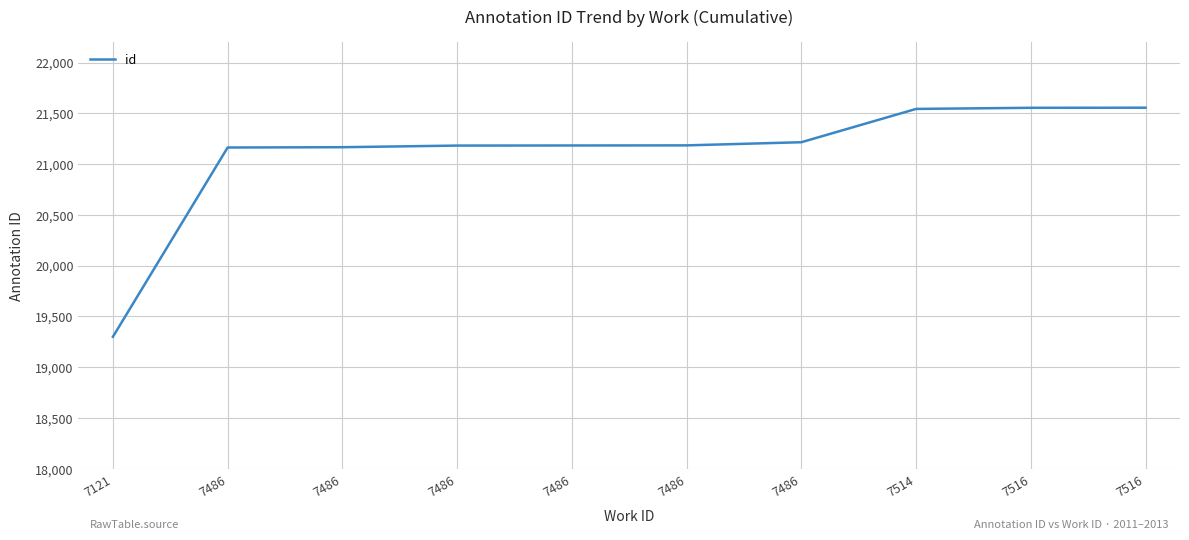

What is the value of the 1st point from the left?

19300